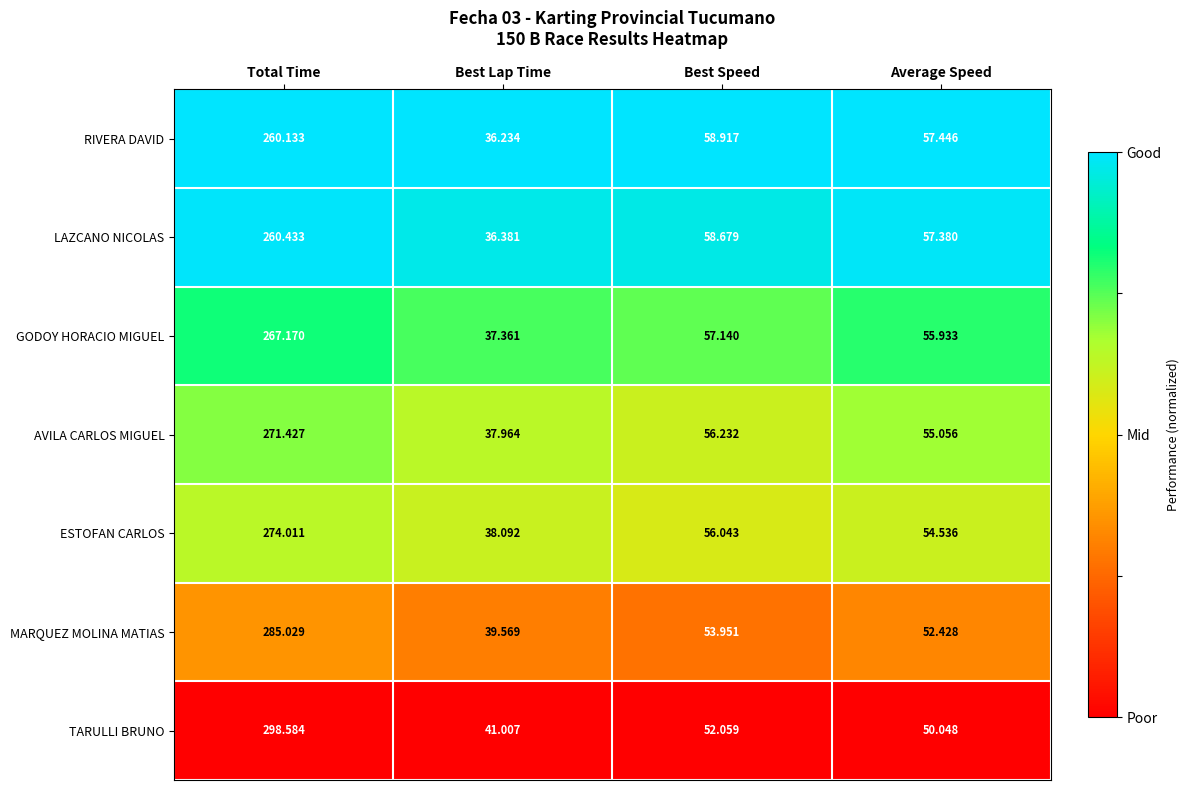

At which label is ESTOFAN CARLOS closest to 156?

Best Speed